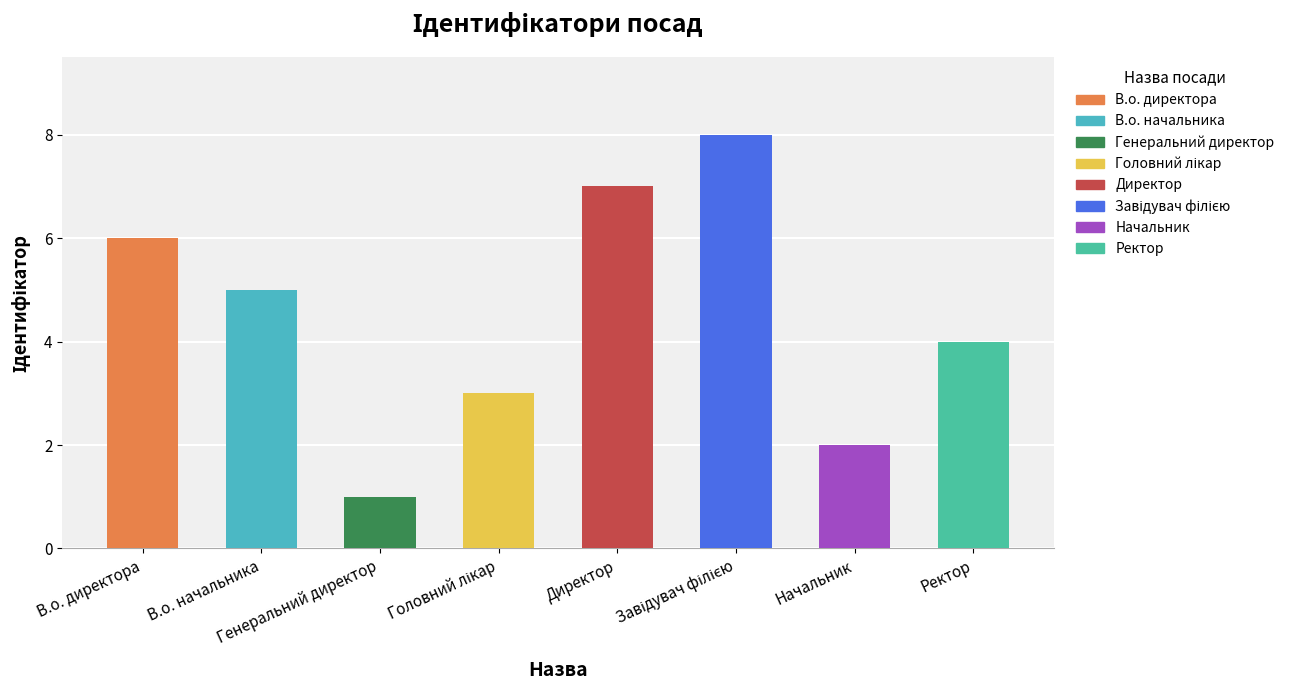

What is the sum of all values?

36